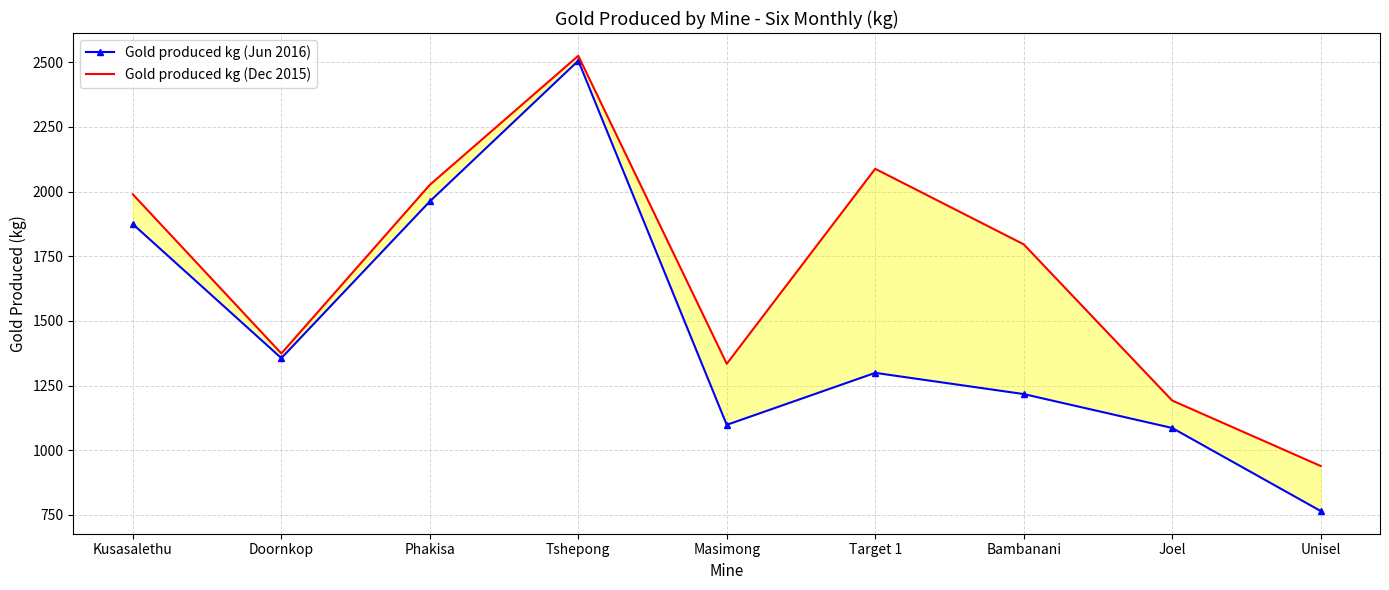

Which has a higher value, Tshepong or Kusasalethu?

Tshepong